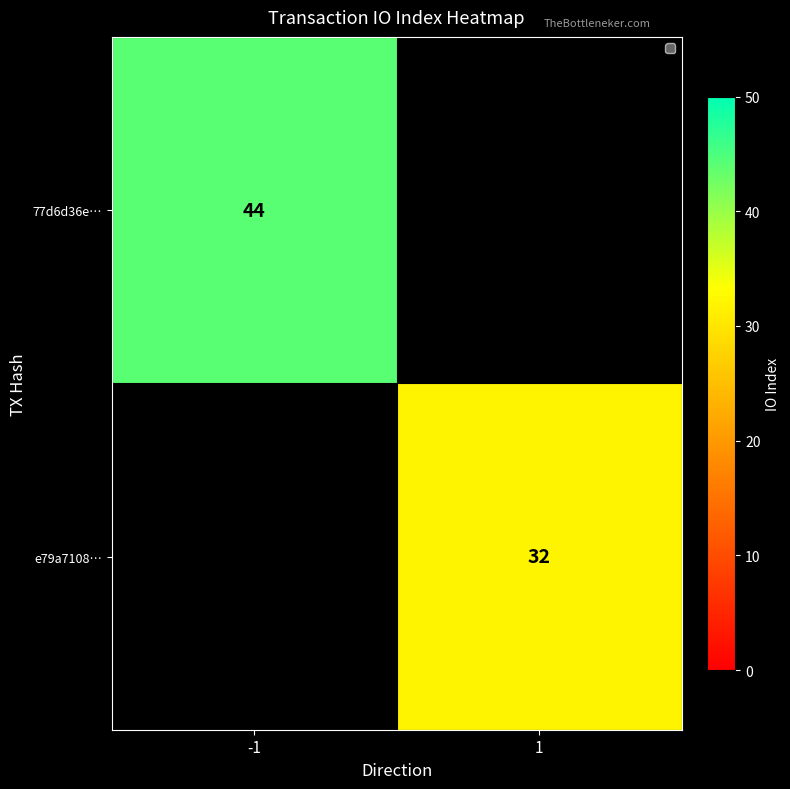

Is it true that 77d6d36e… equals 44 at -1?

True